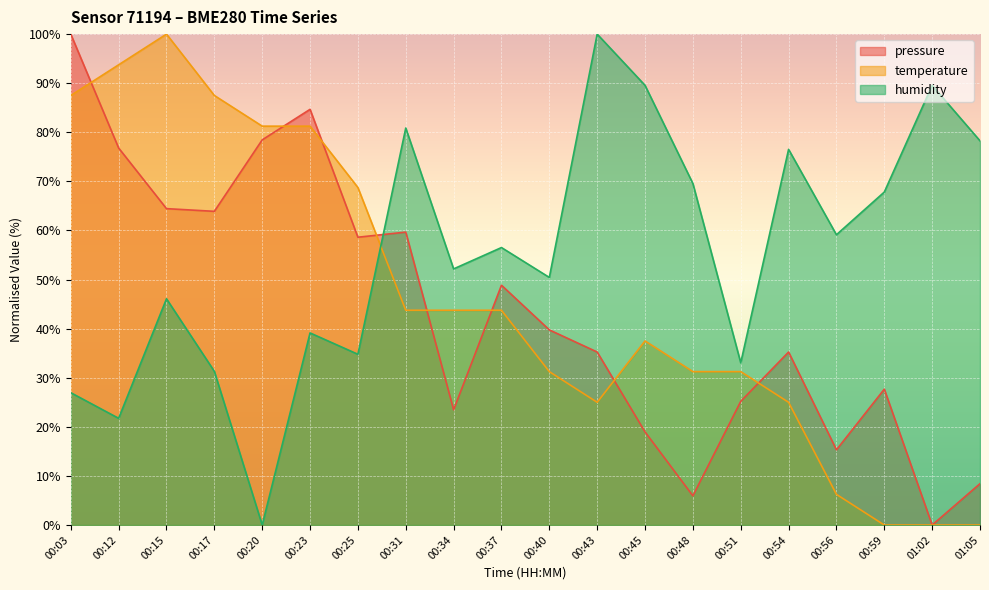

Reading left to right, what are all the values shown in this chart?

pressure: 100.0	76.8	64.4	63.9	78.5	84.7	58.6	59.7	23.5	48.9	39.7	35.2	19.0	5.9	25.2	35.2	15.3	27.7	0.0	8.4
temperature: 87.5	93.7	100.0	87.5	81.2	81.2	68.7	43.8	43.8	43.8	31.2	25.0	37.5	31.2	31.2	25.0	6.2	0.0	0.0	0.0
humidity: 27.0	21.7	46.1	31.3	0.0	39.1	34.8	80.9	52.2	56.5	50.4	100.0	89.6	69.6	33.0	76.5	59.1	67.8	89.6	78.3